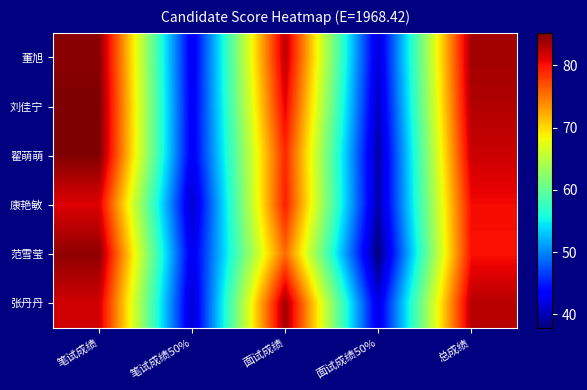

Reading left to right, list all the values displayed in this chart.

董旭: 笔试成绩=84.7	笔试成绩50%=42.3	面试成绩=82.7	面试成绩50%=41.3	总成绩=83.7
刘佳宁: 笔试成绩=85.2	笔试成绩50%=42.6	面试成绩=81.0	面试成绩50%=40.5	总成绩=83.1
翟萌萌: 笔试成绩=85.0	笔试成绩50%=42.5	面试成绩=79.0	面试成绩50%=39.5	总成绩=82.0
康艳敏: 笔试成绩=81.2	笔试成绩50%=40.6	面试成绩=79.5	面试成绩50%=39.8	总成绩=80.4
范雪莹: 笔试成绩=84.5	笔试成绩50%=42.2	面试成绩=75.7	面试成绩50%=37.8	总成绩=80.1
张丹丹: 笔试成绩=81.9	笔试成绩50%=40.9	面试成绩=83.8	面试成绩50%=41.9	总成绩=82.8